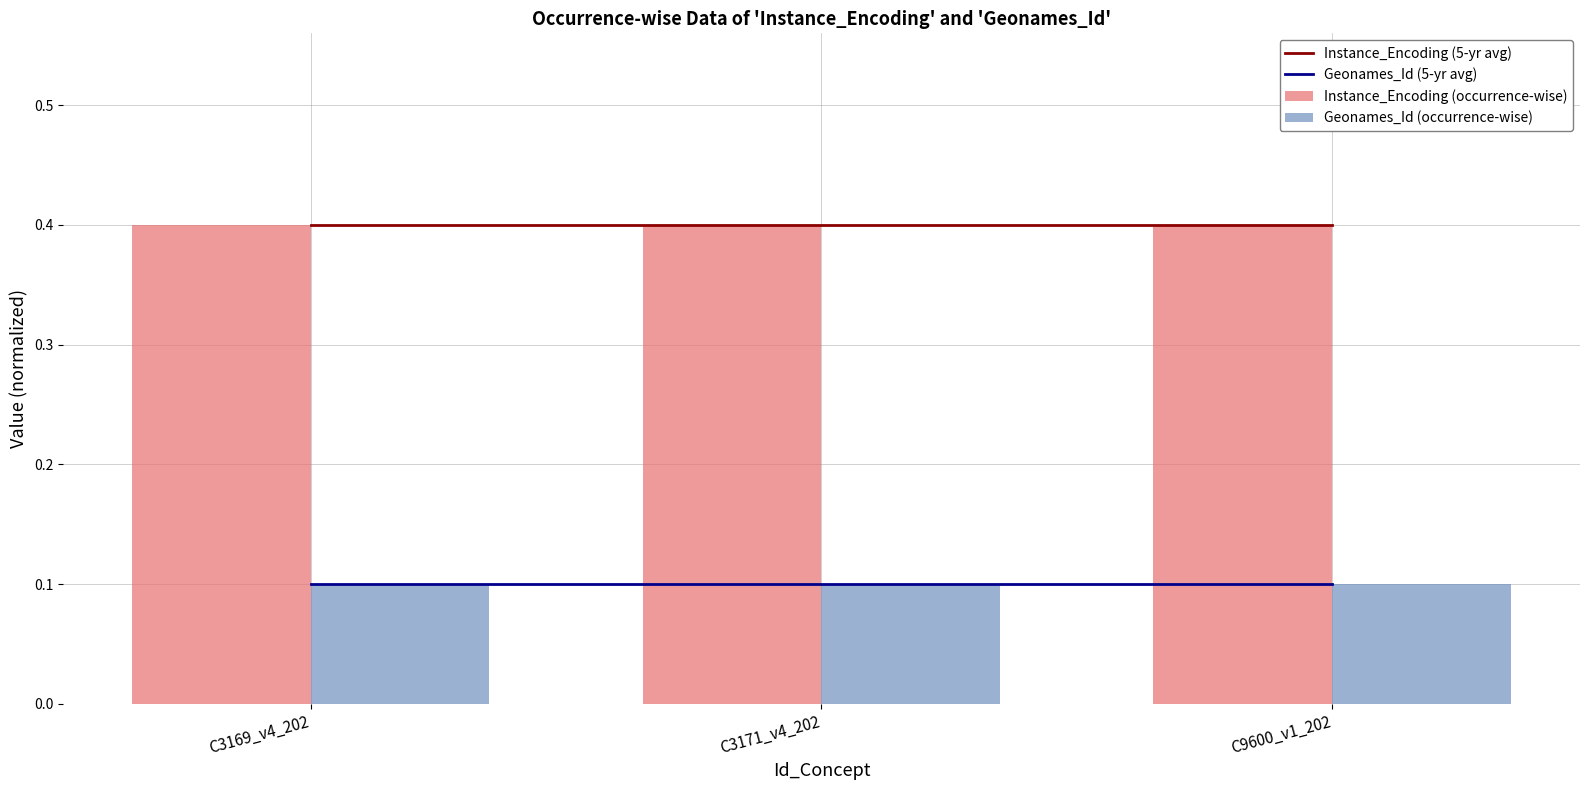

Which category has the highest value across all series?

C3169_v4_202